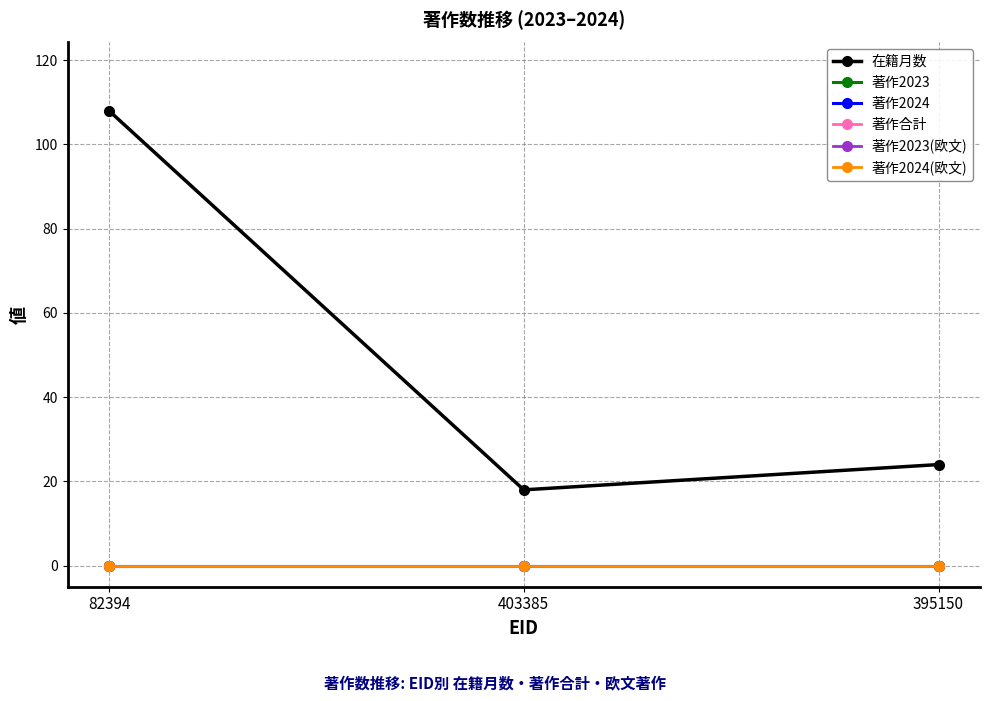

Does the chart have visible grid lines?

Yes